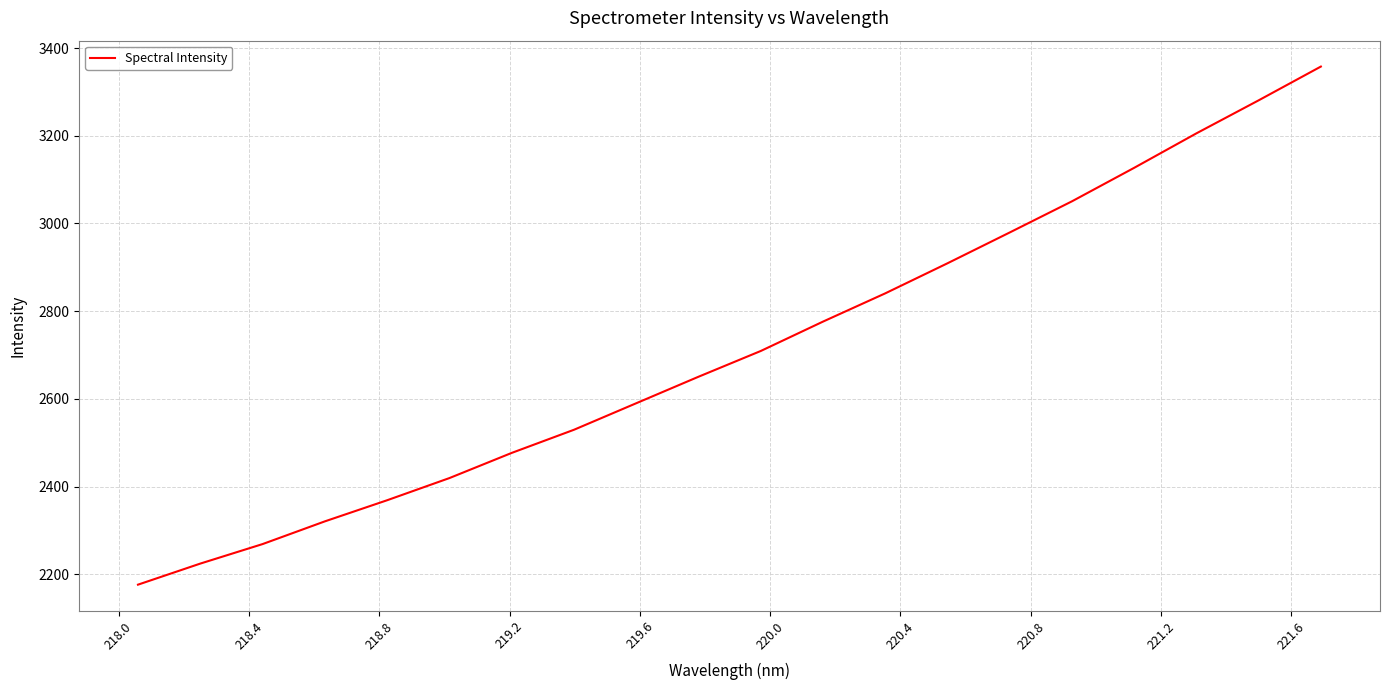

What is the difference between the maximum and minimum values?

1181.5